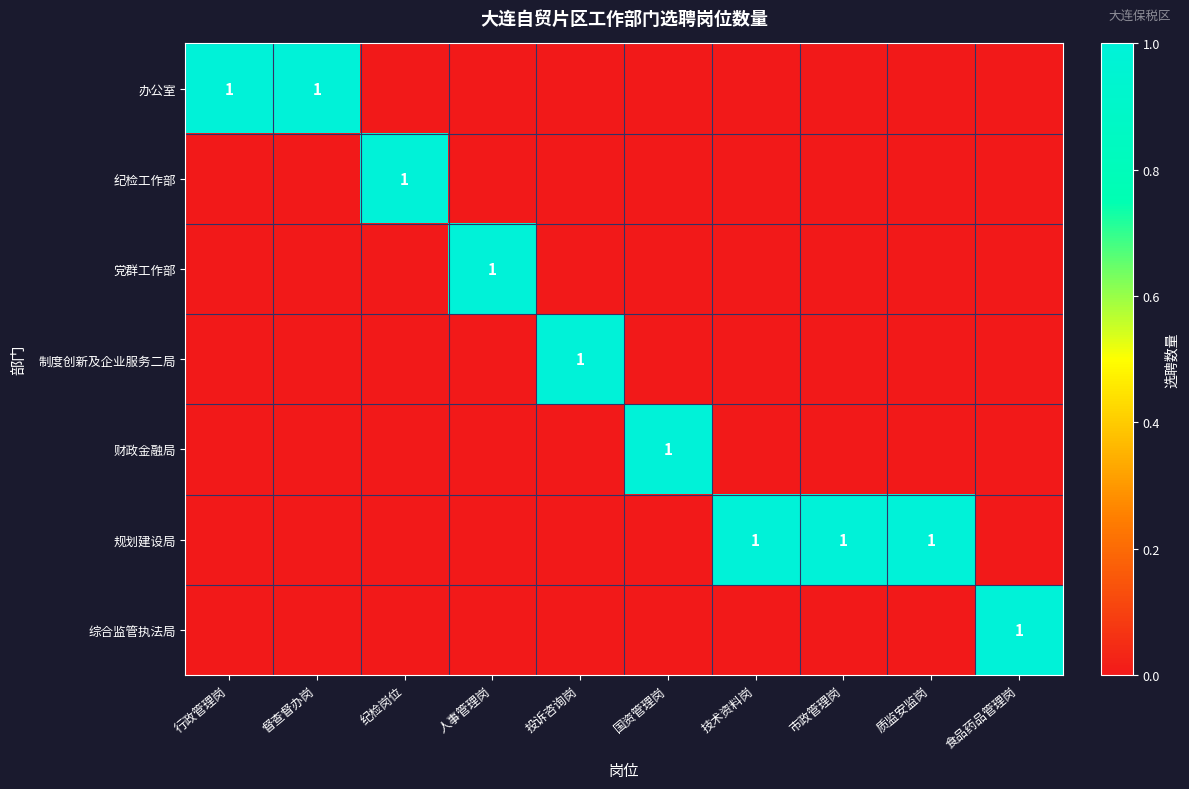

True or false: 办公室 has a value of 0 at 质监安监岗.

True